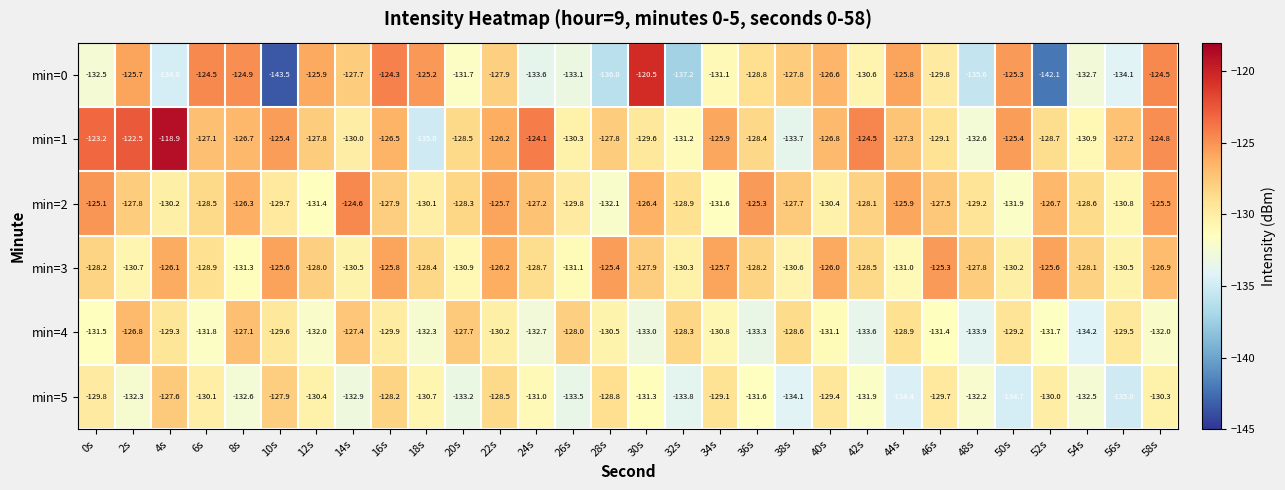

What is the difference between the min=0 values at 32s and 40s?

10.6